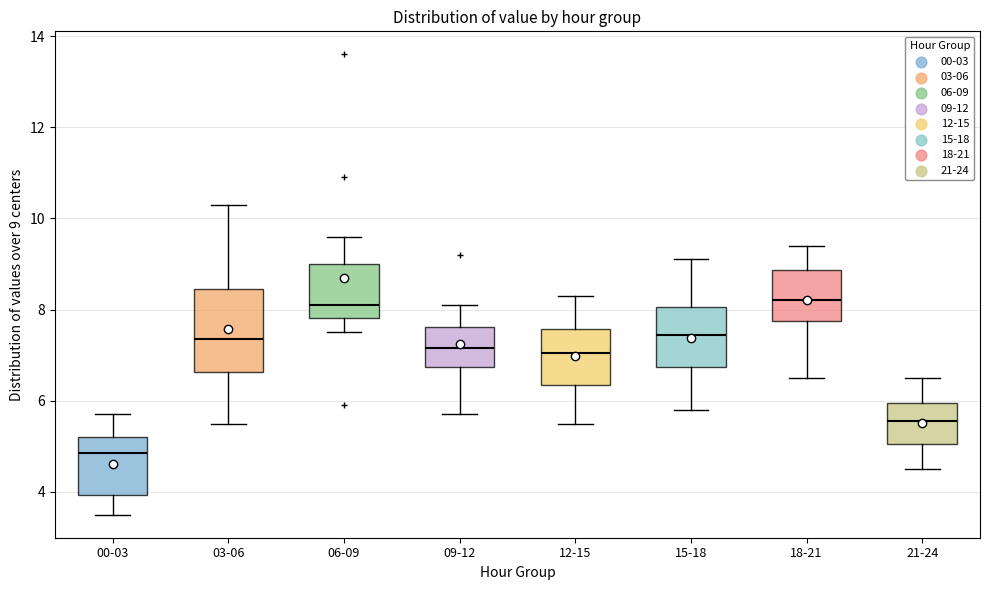

Where does the median line of the box for 18-21 sit on the y-axis? The values are not printed on the chart, so give them approximately, as read against the axis.

8.2